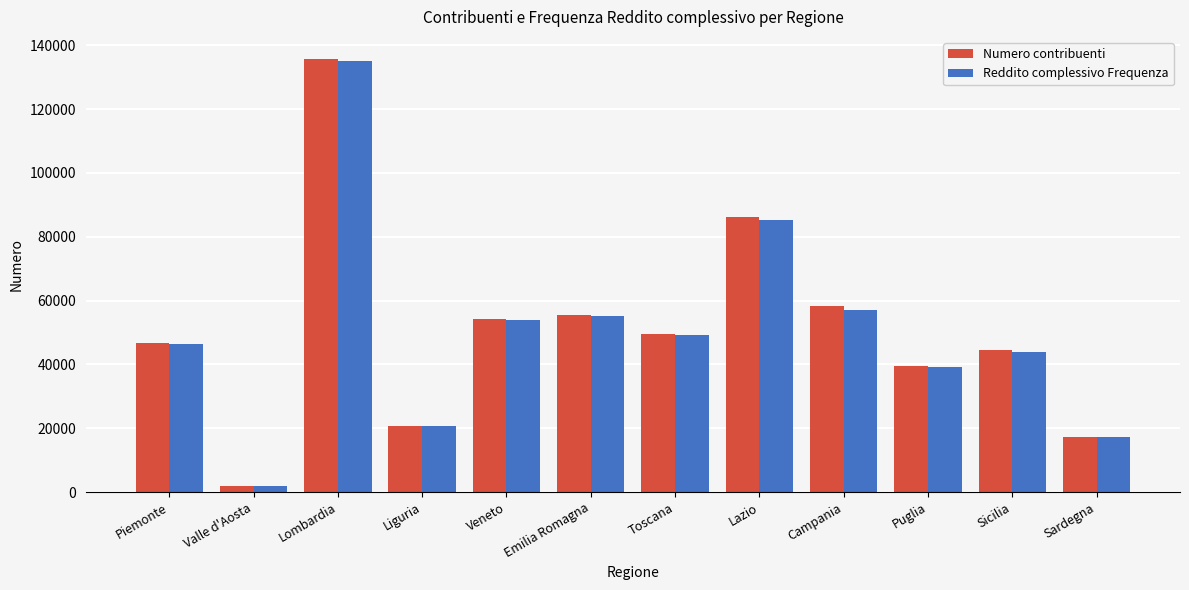

Is it true that Reddito complessivo Frequenza equals 67602 at Piemonte?

False